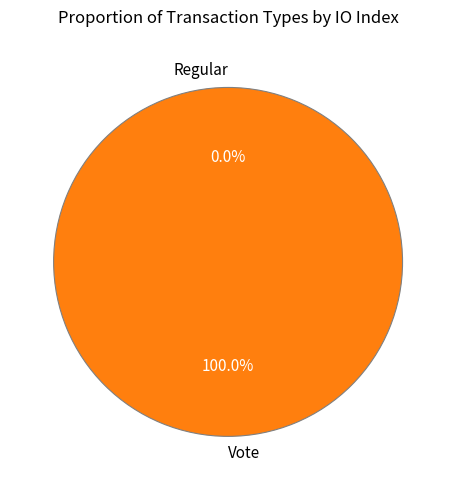

The Regular slice represents 0% of the pie. True or false?

True